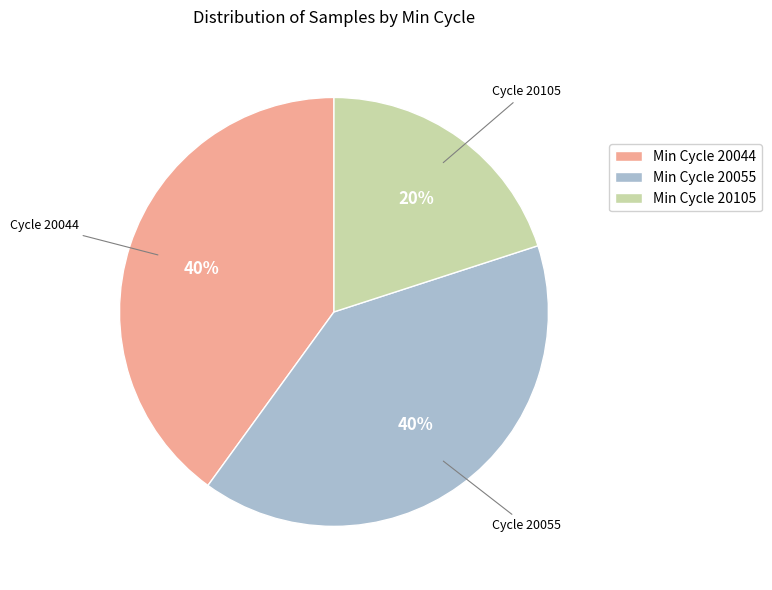

Combined, do Min Cycle 20055 and Min Cycle 20105 account for over 50%?

Yes